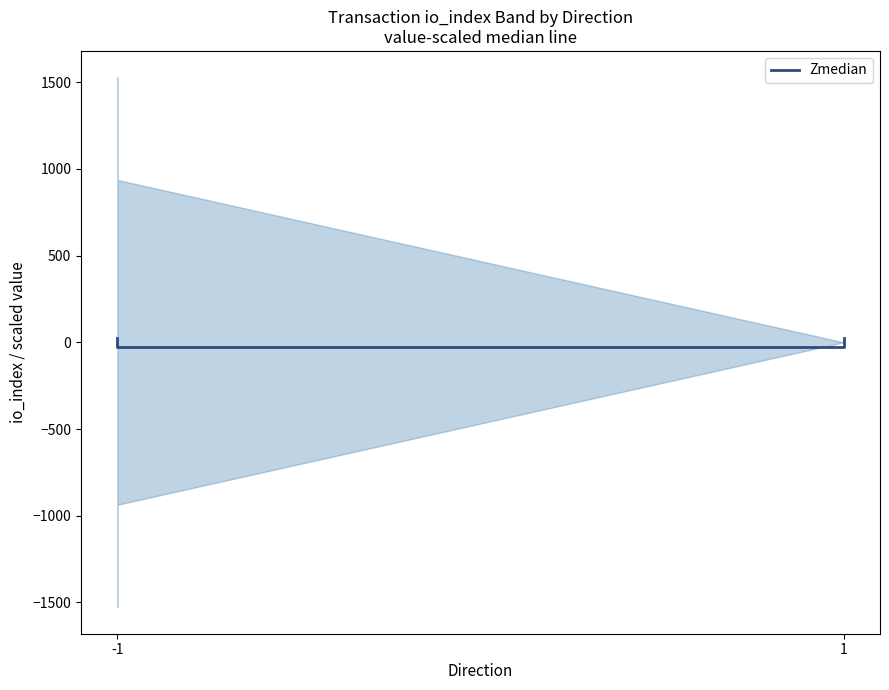

True or false: the data shows 24.2 at -1.

True